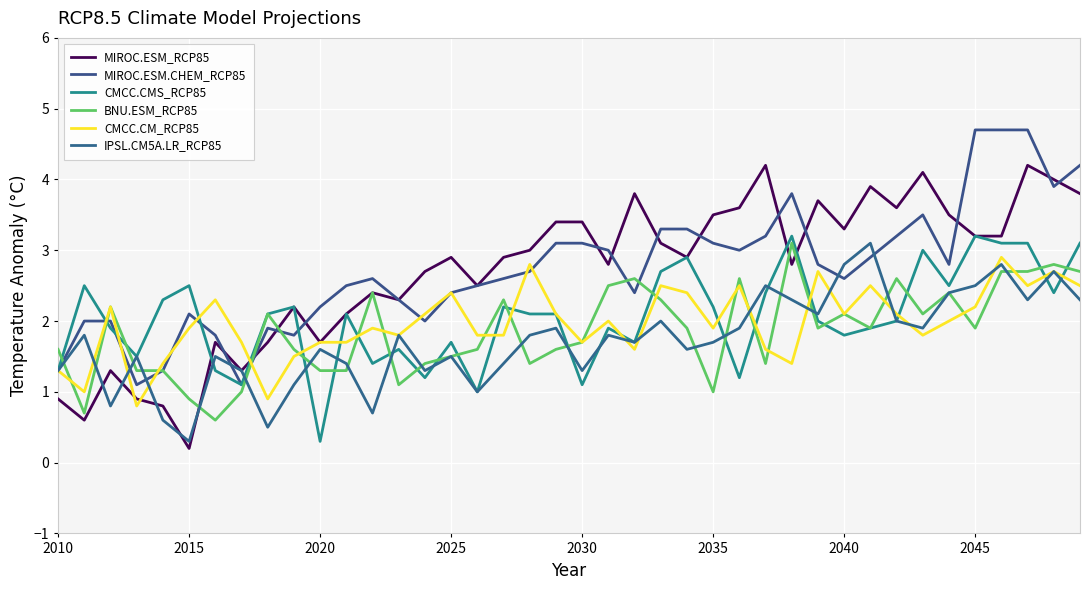

Does the chart have visible grid lines?

Yes